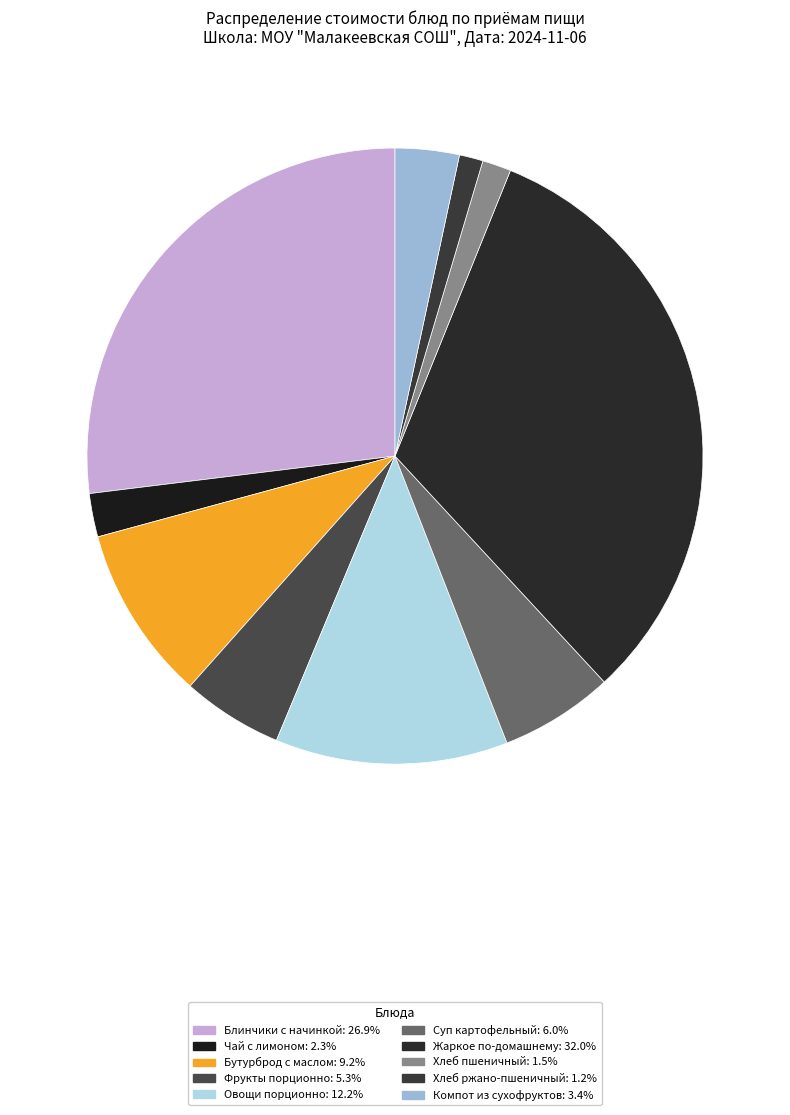

Which has a higher value, Суп картофельный or Хлеб ржано-пшеничный?

Суп картофельный